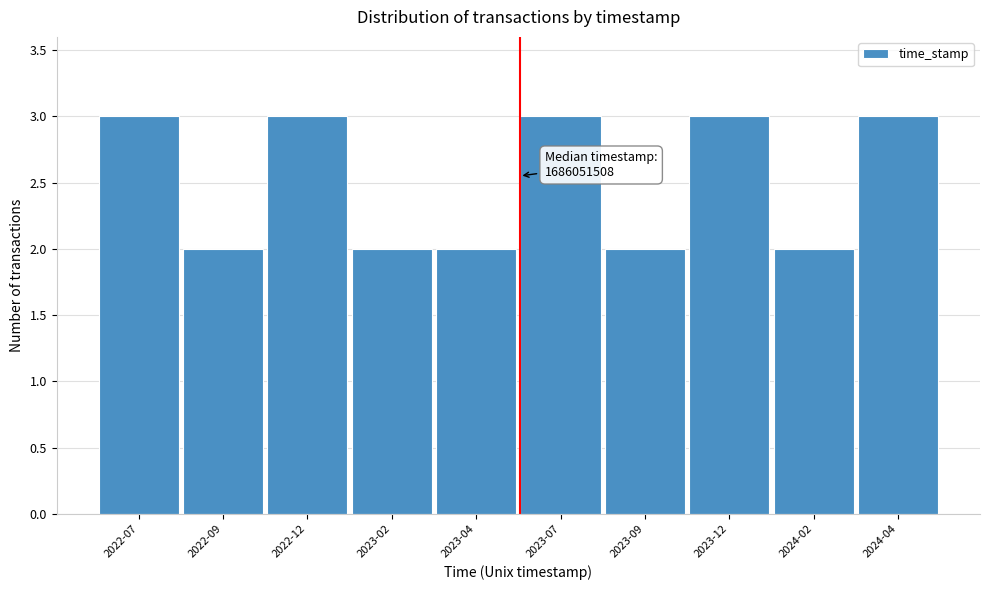

Reading left to right, extract all data points from this chart.

2022-07=3	2022-09=2	2022-12=3	2023-02=2	2023-04=2	2023-07=3	2023-09=2	2023-12=3	2024-02=2	2024-04=3